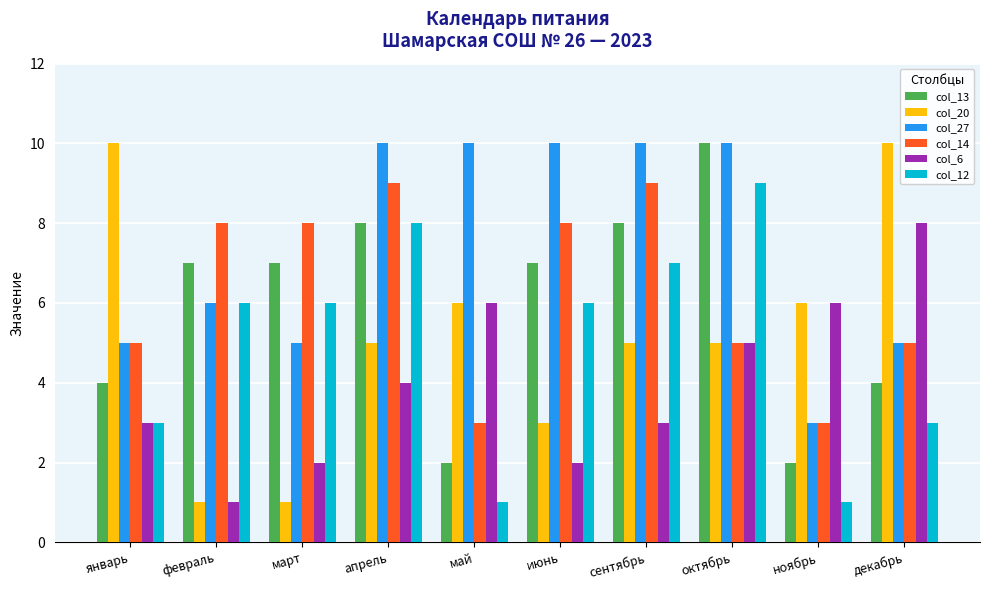

What is the spread (max minus min) of values at декабрь?

7